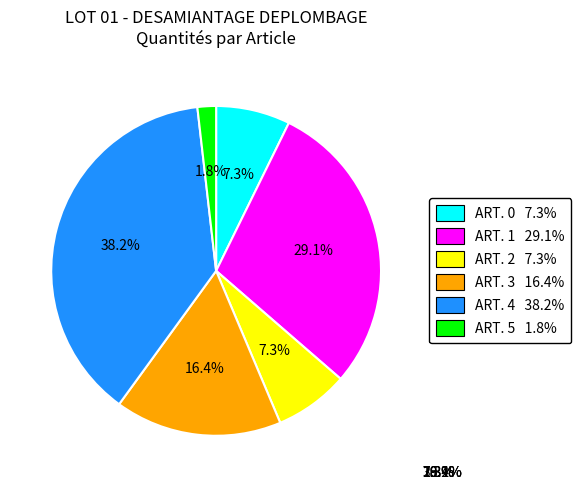

Is it true that ART. 3 is 7% of the pie?

False